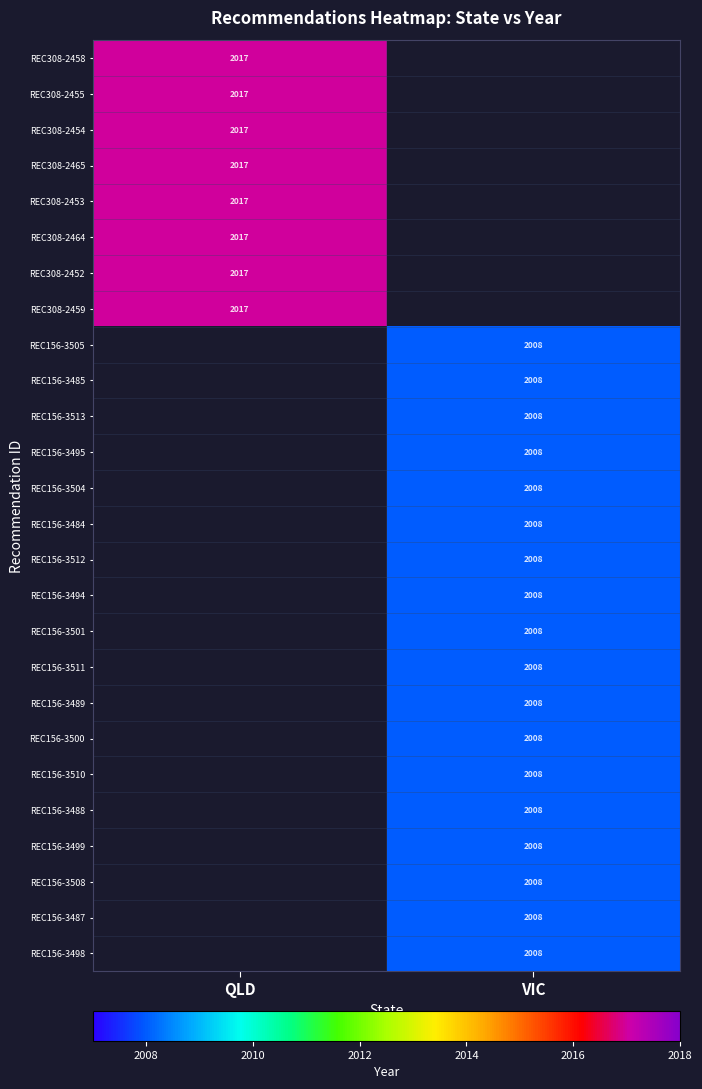

Which has a higher value, VIC or QLD?

QLD